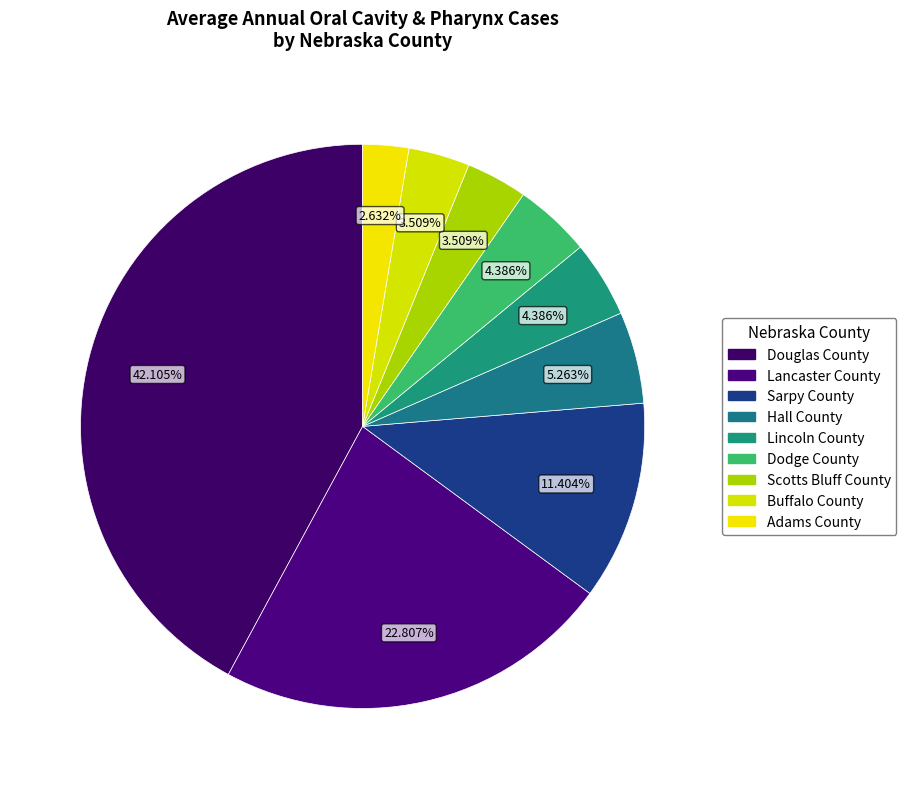

What is the largest slice in the pie chart?

Douglas County